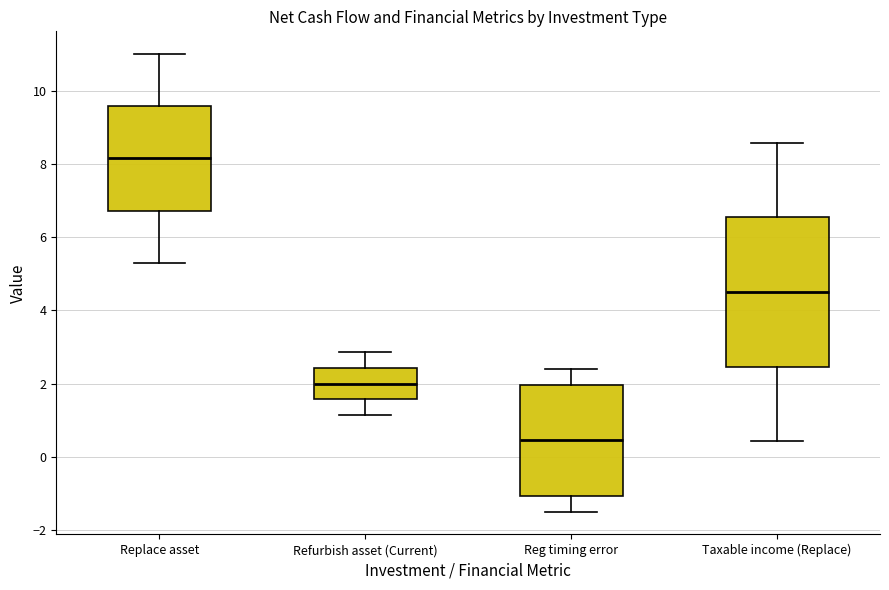

Comparing the boxes themselves (not the whiskers), which one is the tallest?

Taxable income (Replace)